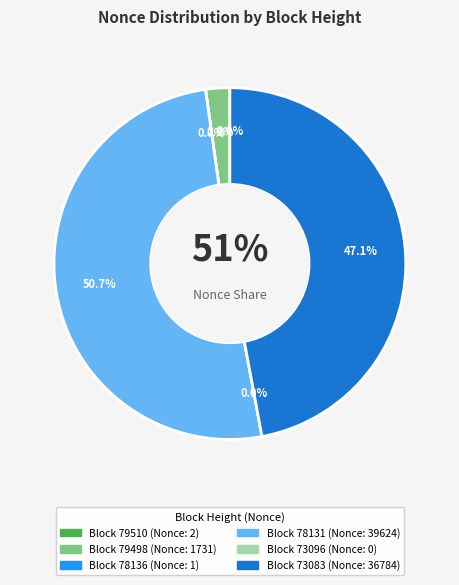

What percentage do 73083 and 78131 together represent?

97.8%